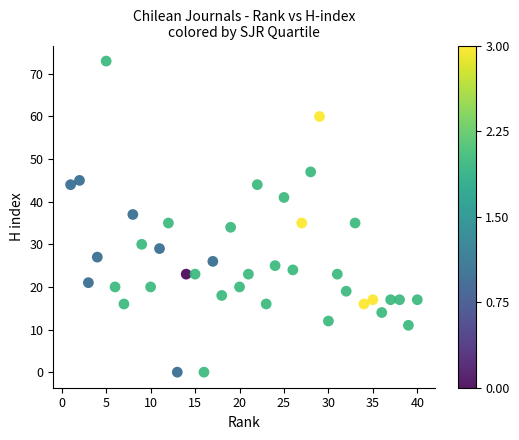

What is the range of Y values (max minus min)?

73